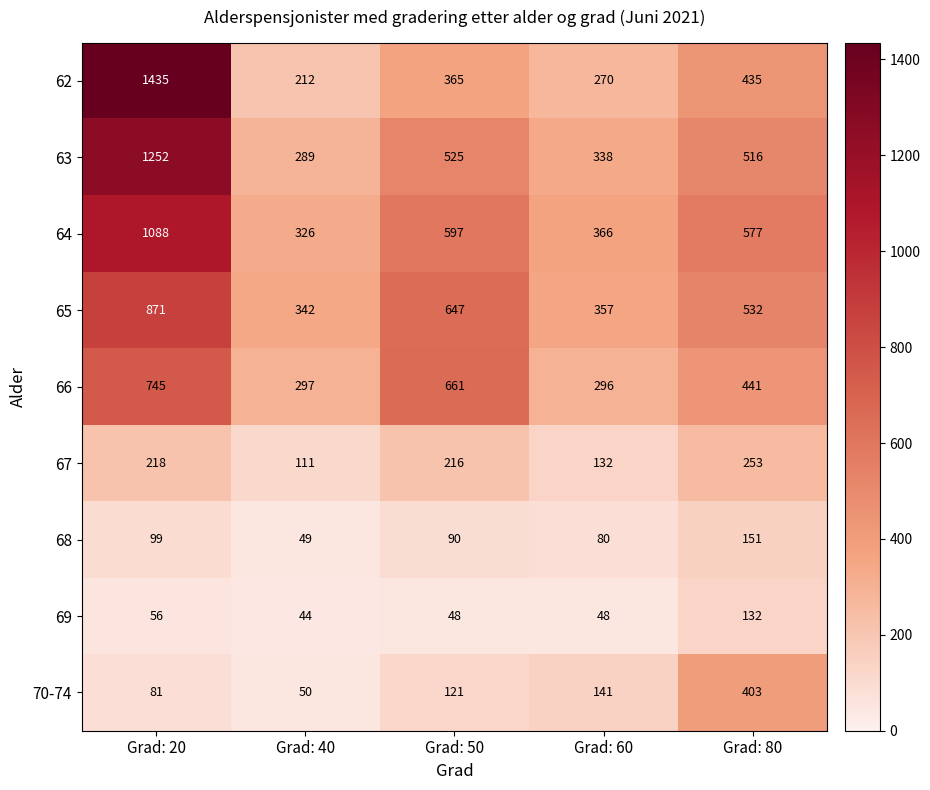

Rank the series at Grad: 40 from highest to lowest value.

65, 64, 66, 63, 62, 67, 70-74, 68, 69